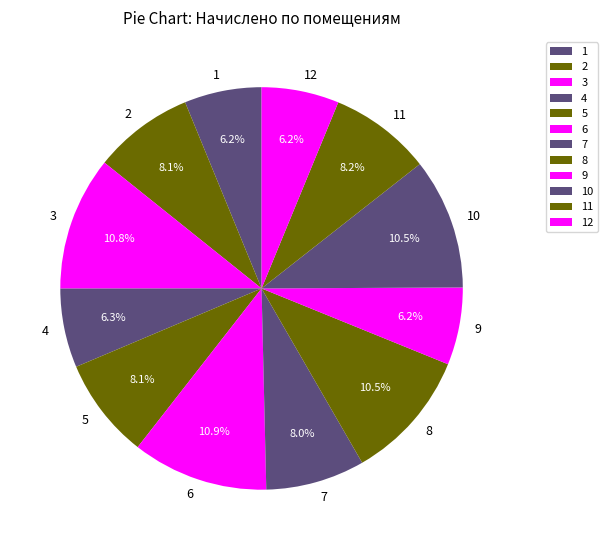

What is the total percentage of 10 and 5?

18.6%